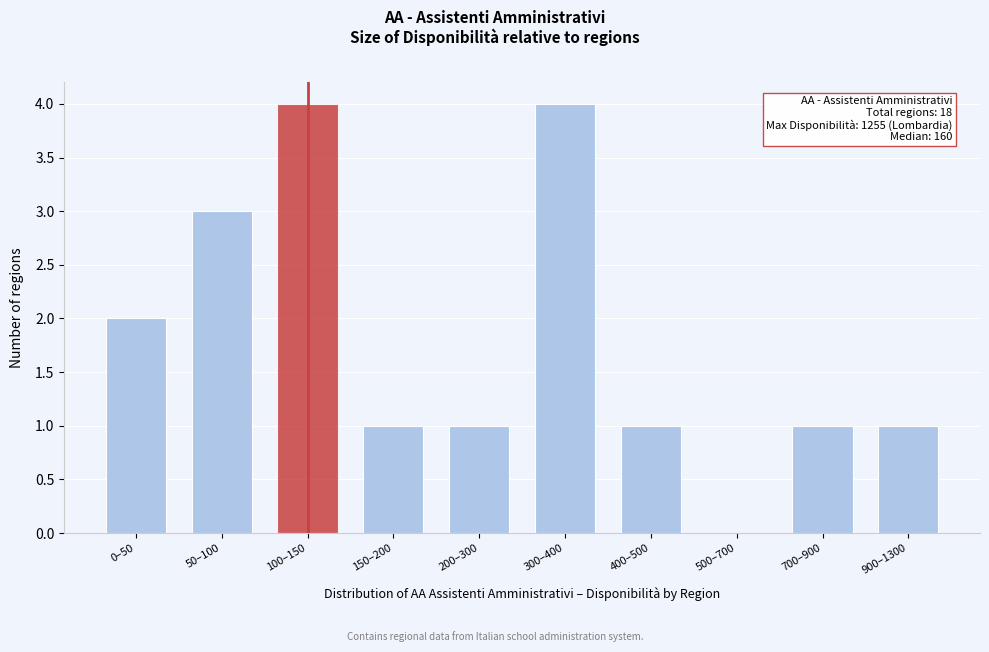

Reading left to right, what are all the values shown in this chart?

0–50=2	50–100=3	100–150=4	150–200=1	200–300=1	300–400=4	400–500=1	500–700=0	700–900=1	900–1300=1